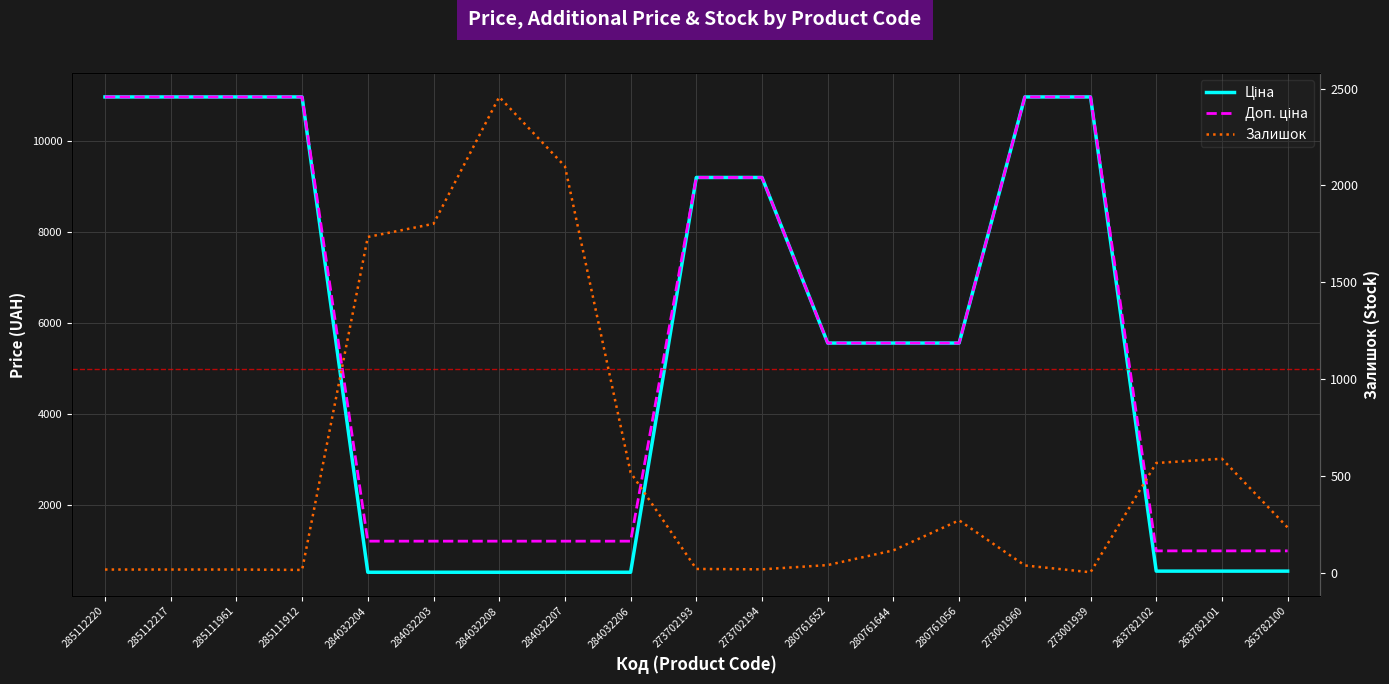

Between 284032208 and 280761644, which series saw the biggest shift?

Ціна